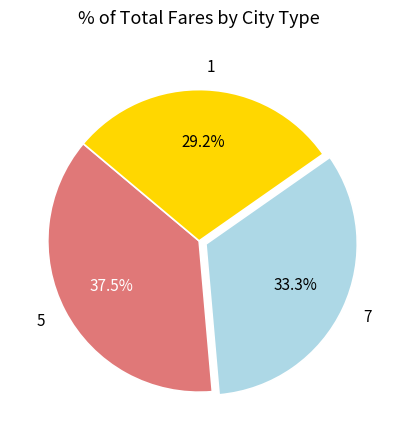

Which category has the smallest portion of the pie?

1